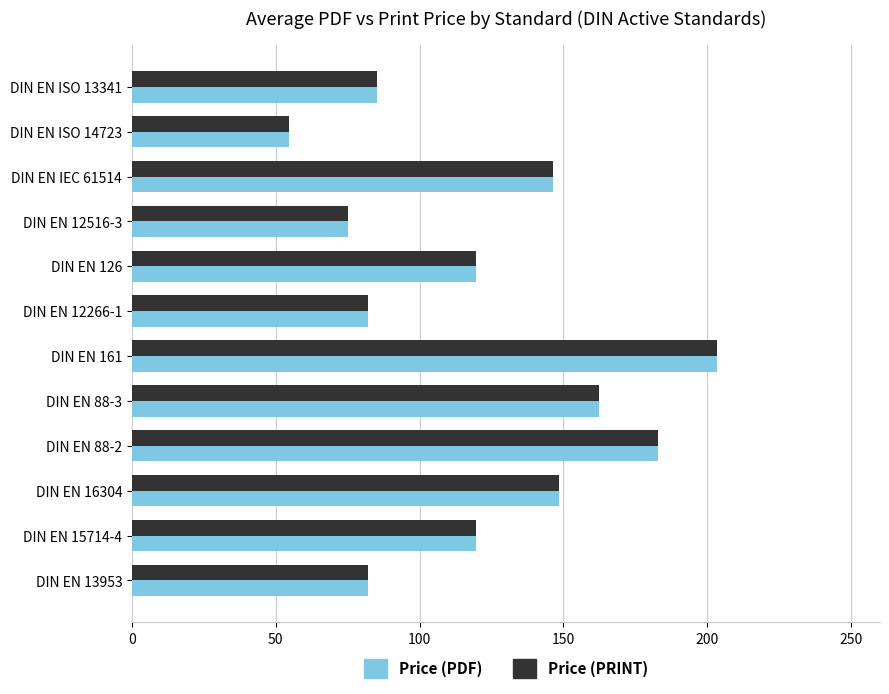

At how many categories does at least one series exceed 140?

5